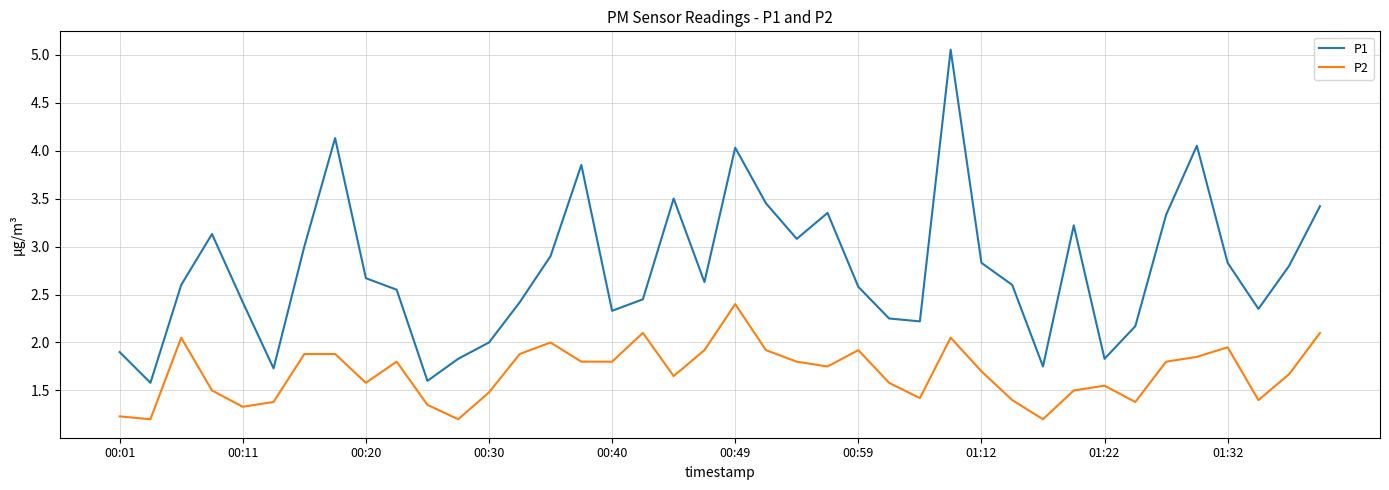

List the series in order of their overall mean, lowest first.

P2, P1